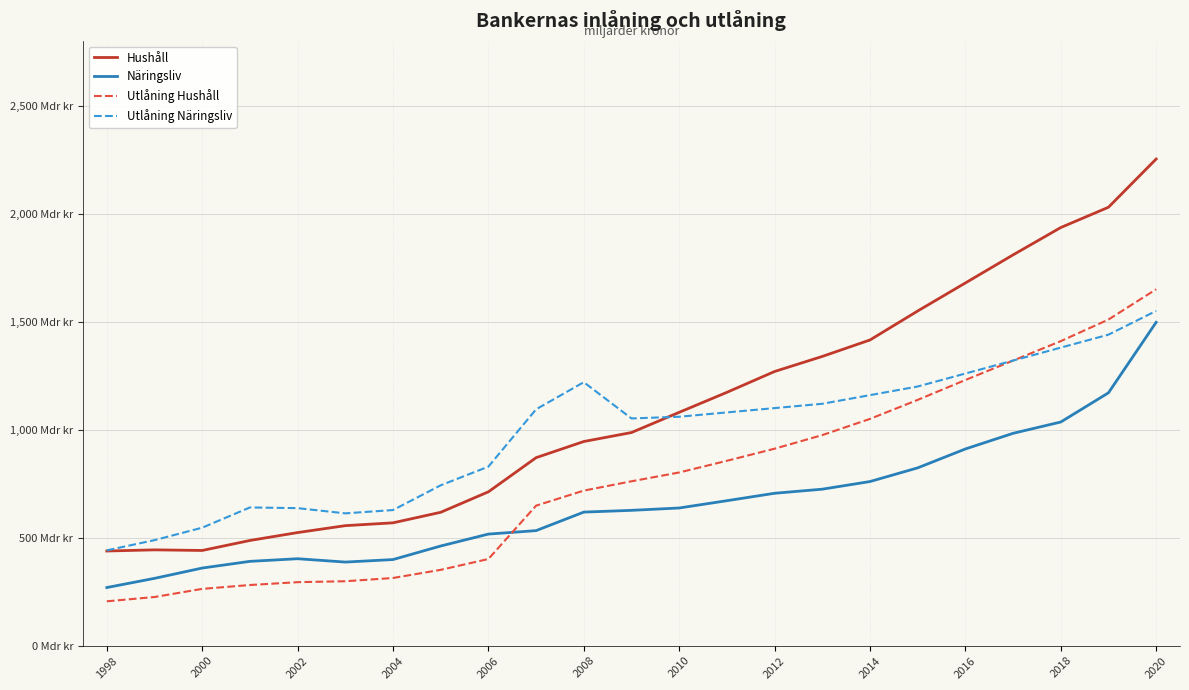

Does the chart display data point markers on the line(s)?

No